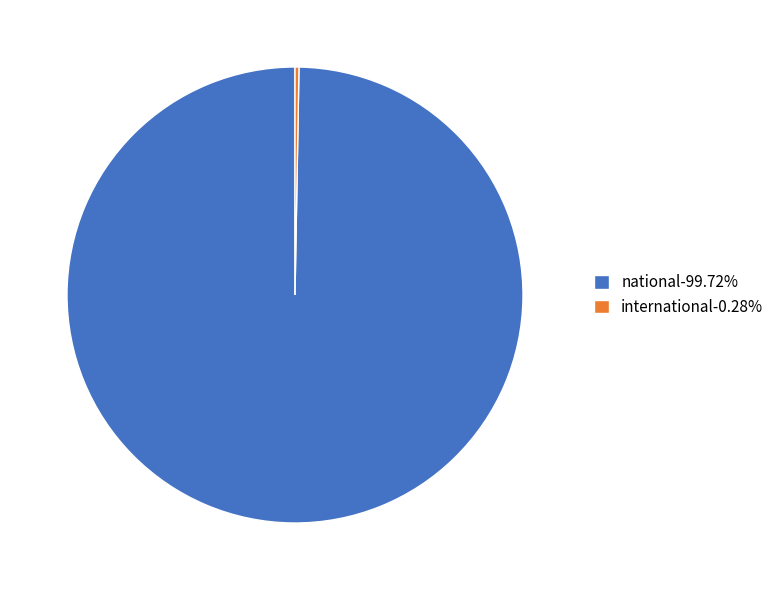

Rank the categories by value from lowest to highest.

international, national